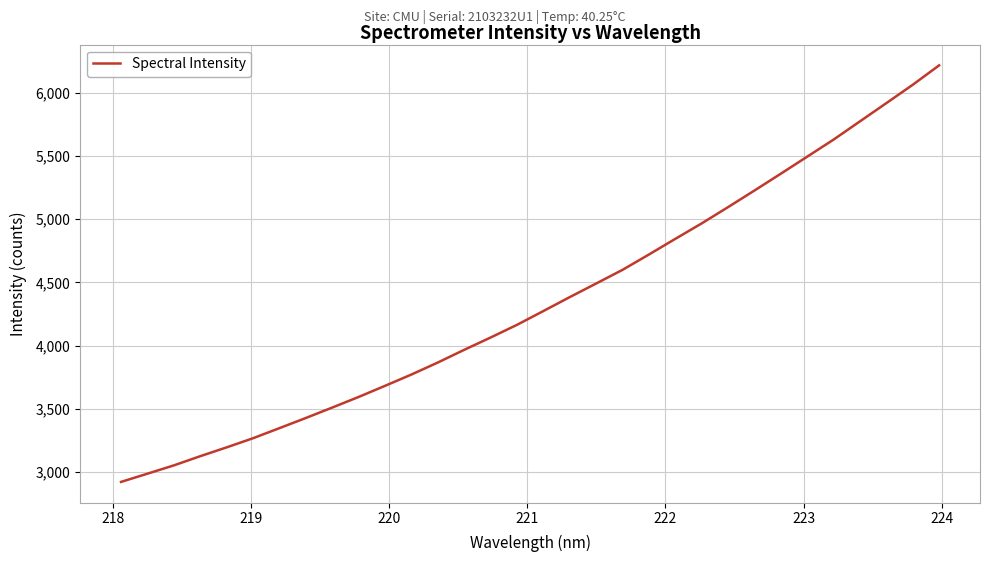

What is the difference between the maximum and minimum values?

3294.3